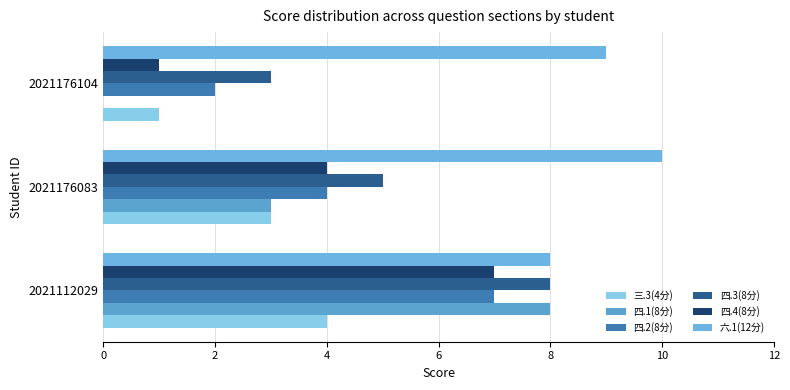

What are all the series names shown in the legend?

三.3(4分), 四.1(8分), 四.2(8分), 四.3(8分), 四.4(8分), 六.1(12分)